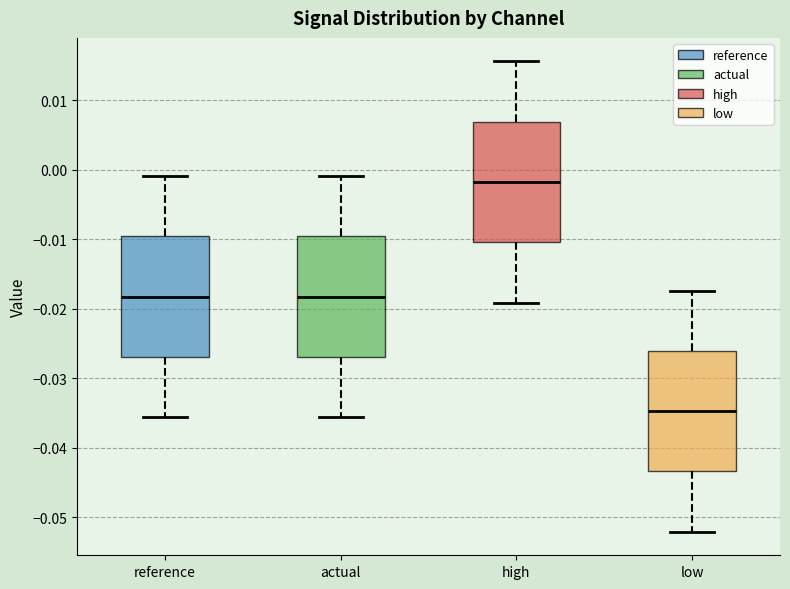

Which box has the highest median line?

high